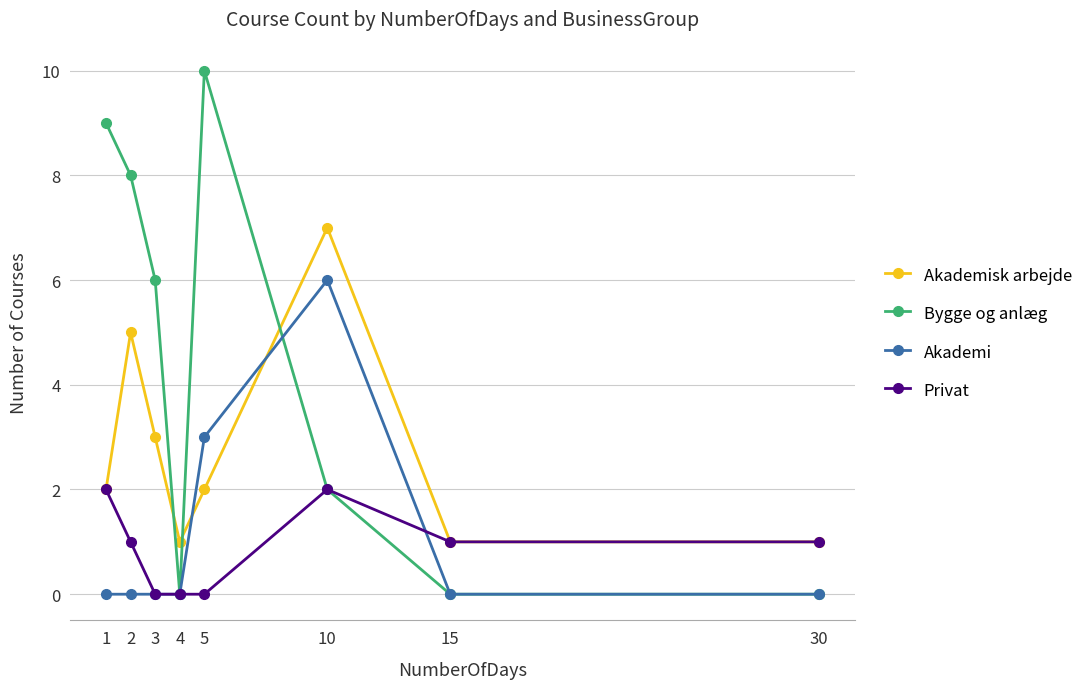

How many intersections are there between Bygge og anlæg and Akademisk arbejde?

3